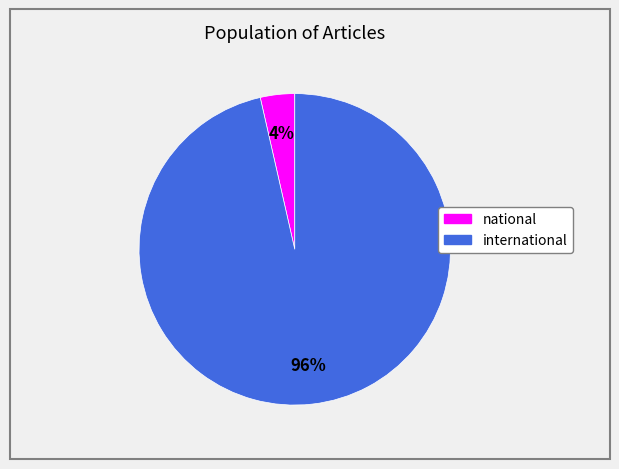

Is national the majority of the pie?

No